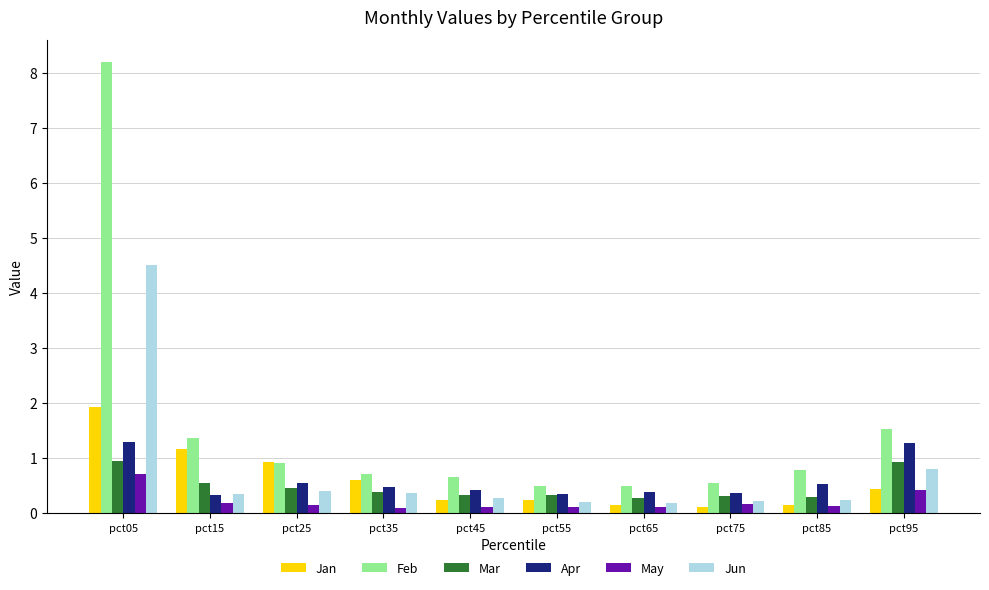

What is the average value of the Apr series?

0.6